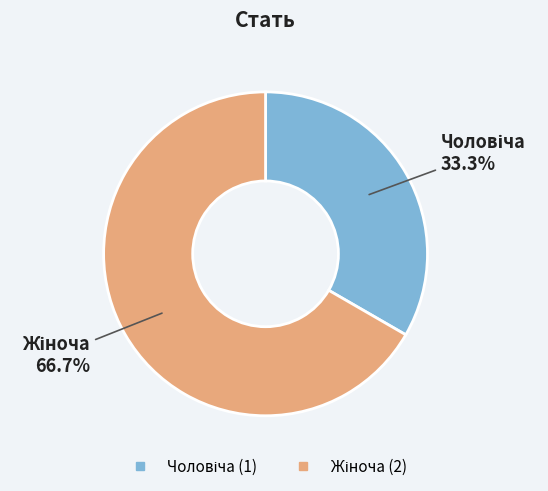

Is there any slice that represents more than half of the pie?

Yes